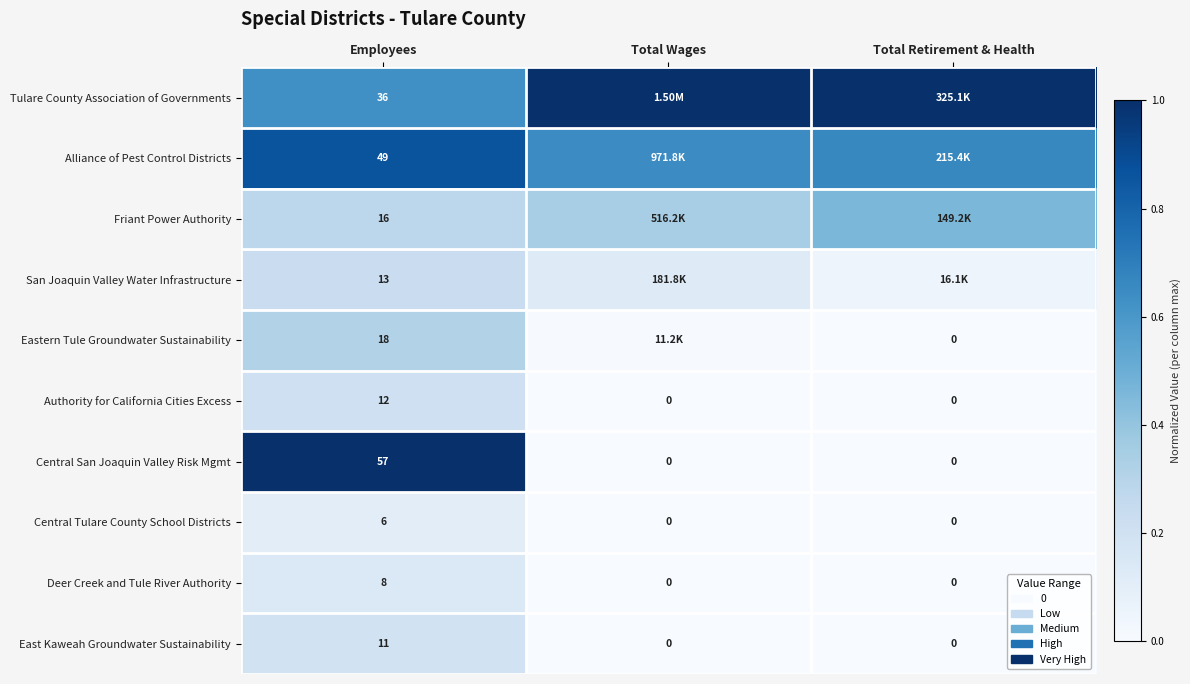

Is the value of Friant Power Authority at Employees greater than the value of Central Tulare County School Districts at Employees?

Yes